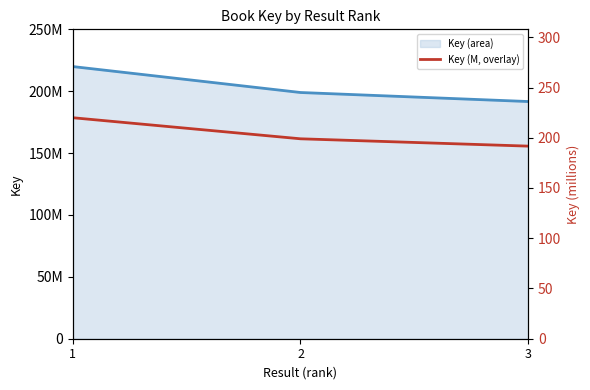

Approximately how many times larger is the value at 2 compared to 3?

1.0